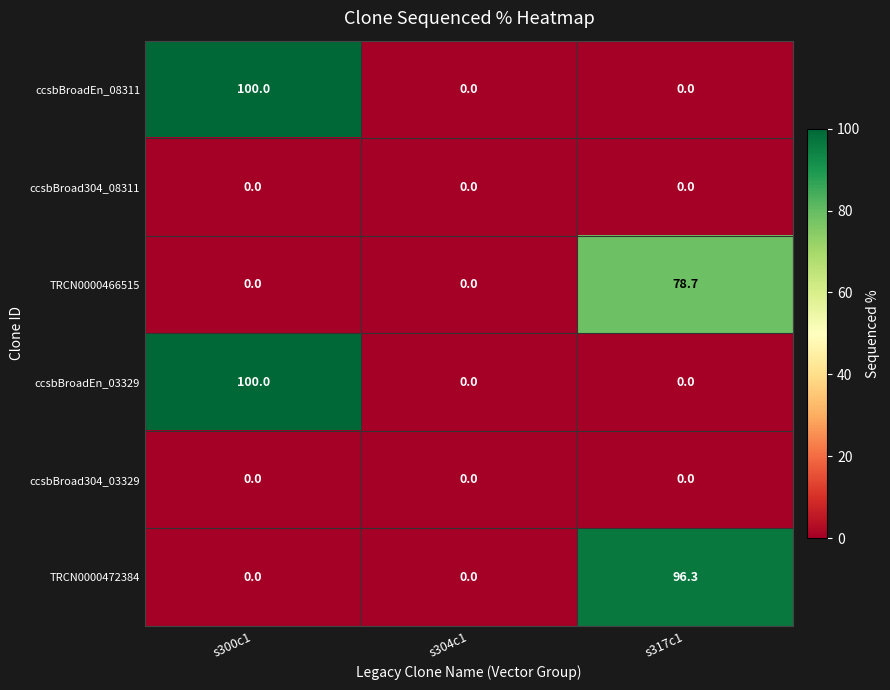

What is the sum of the TRCN0000466515 values at s304c1 and s317c1?

78.7